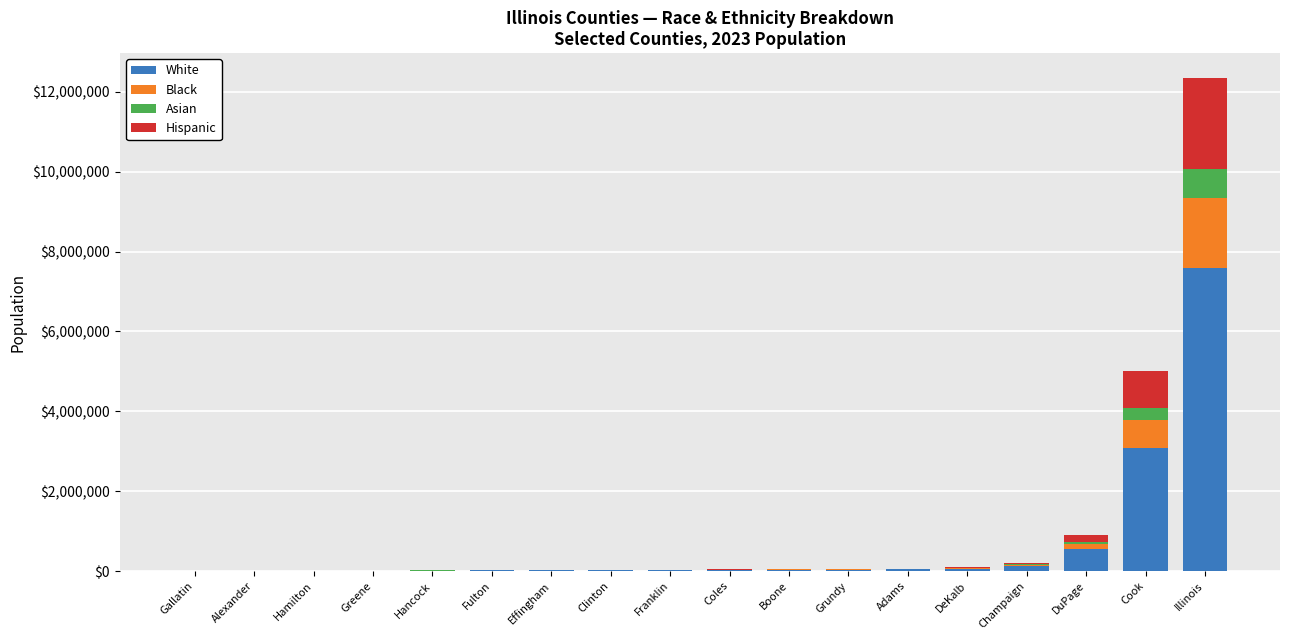

Which category has the highest value in the White series?

Illinois